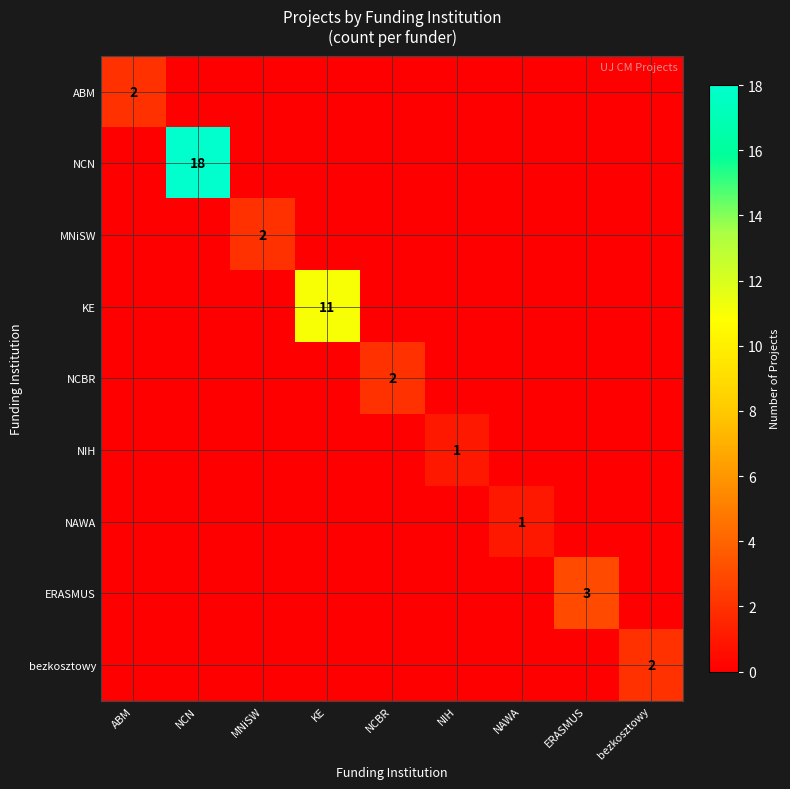

True or false: ABM has a value of 3 at ABM.

False